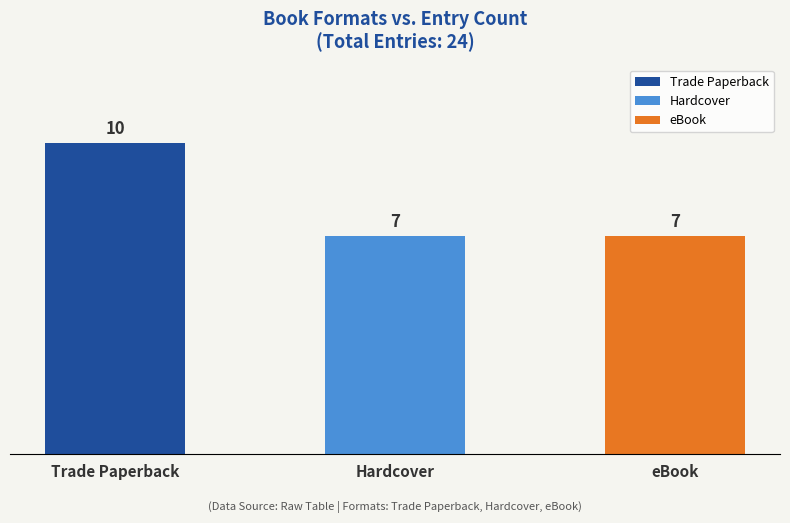

What is the ratio of the value at Trade Paperback to the value at Hardcover?

1.4